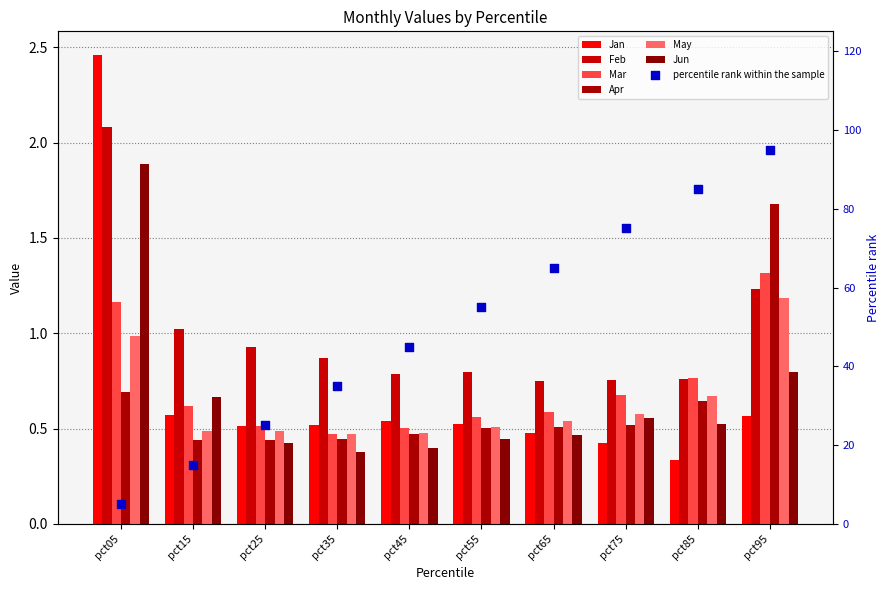

At which category is the sum across all series the highest?

pct05